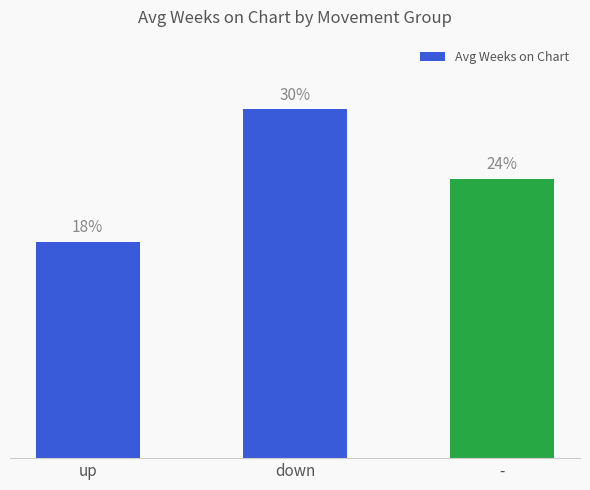

Which category has the highest value across all series?

down